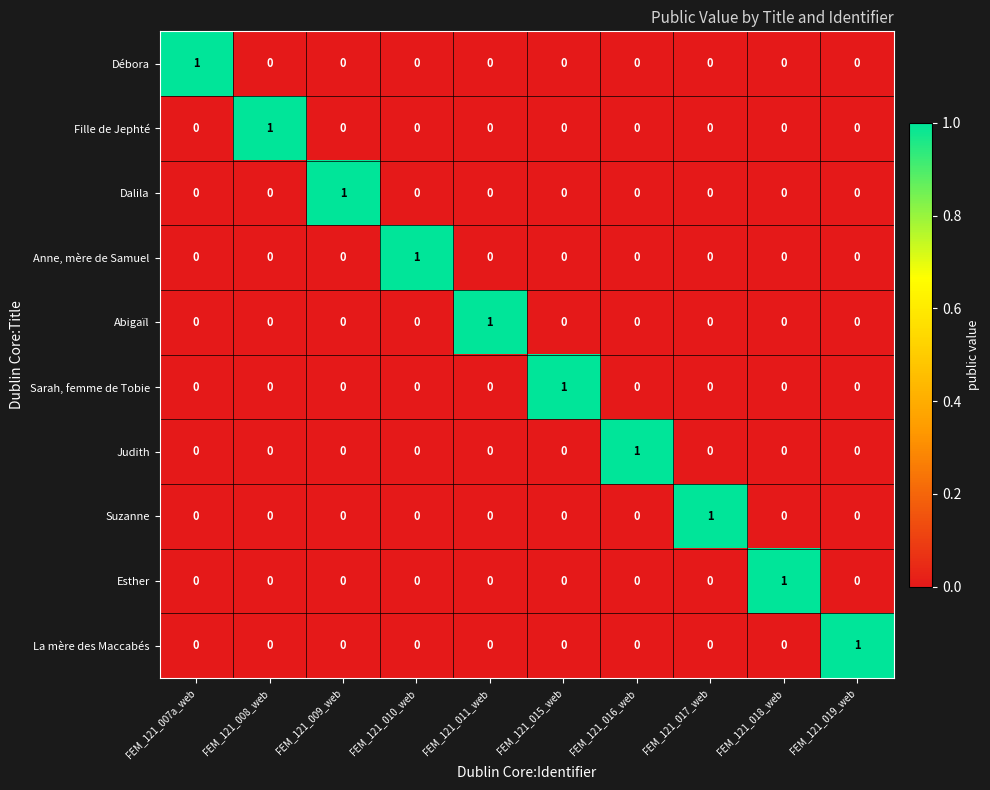

At how many categories does at least one series exceed 0?

10